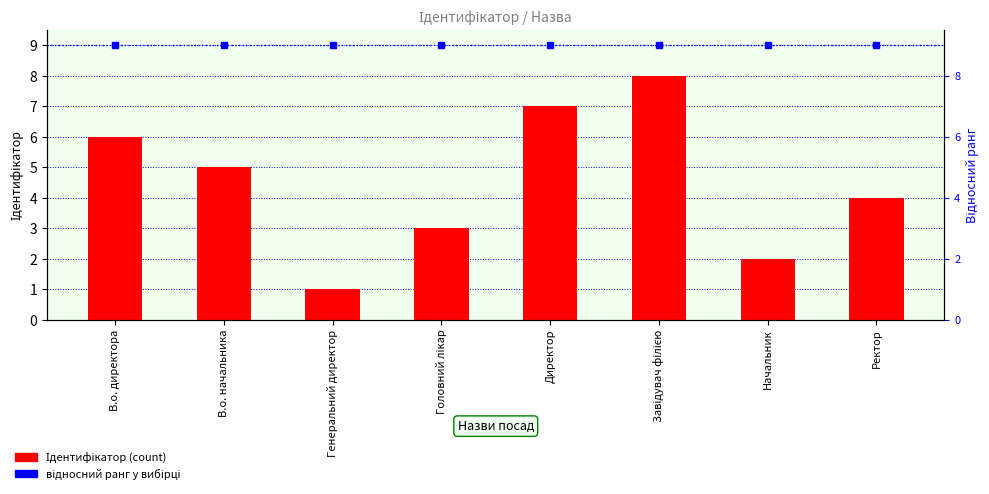

Between Ректор and Генеральний директор, which is larger?

Ректор